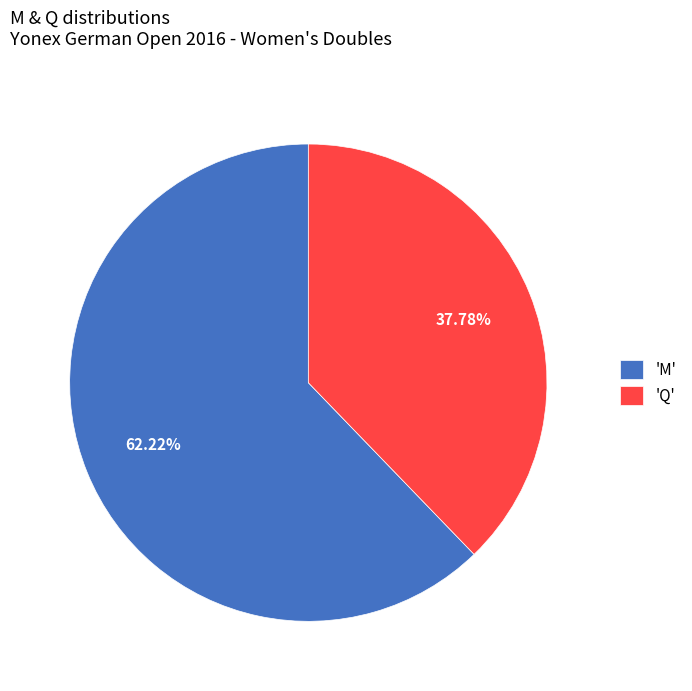

Approximately how many times larger is the value at 'Q' compared to 'M'?

0.6